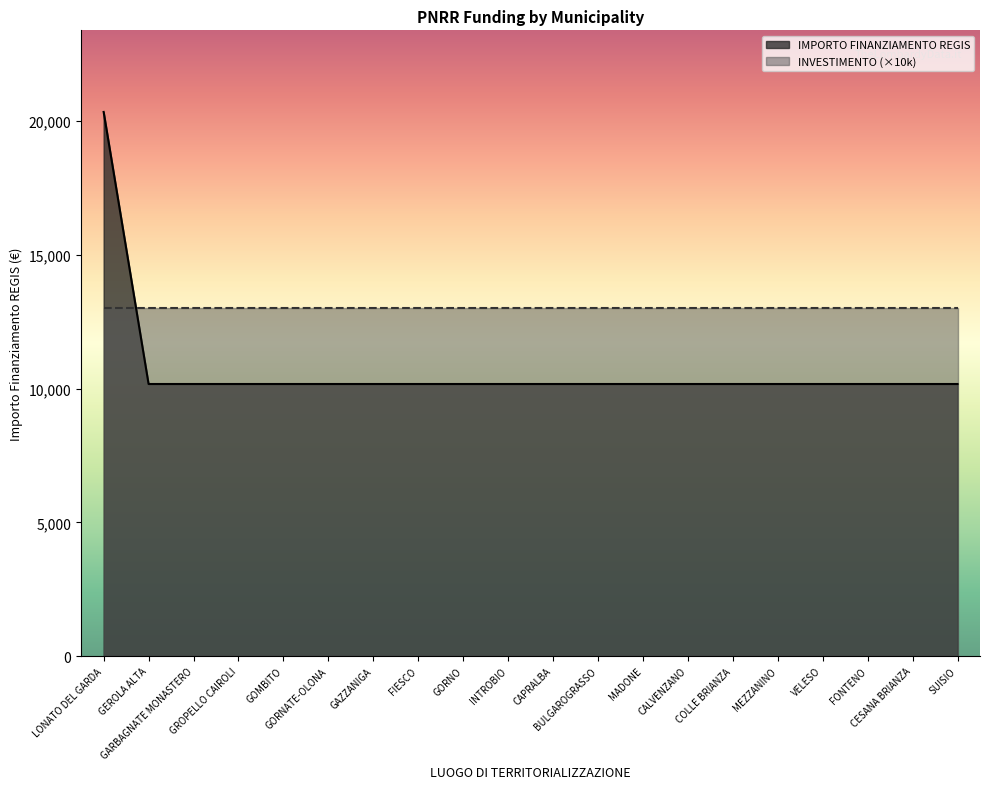

What is the sum of the values at CALVENZANO and FONTENO?

20344